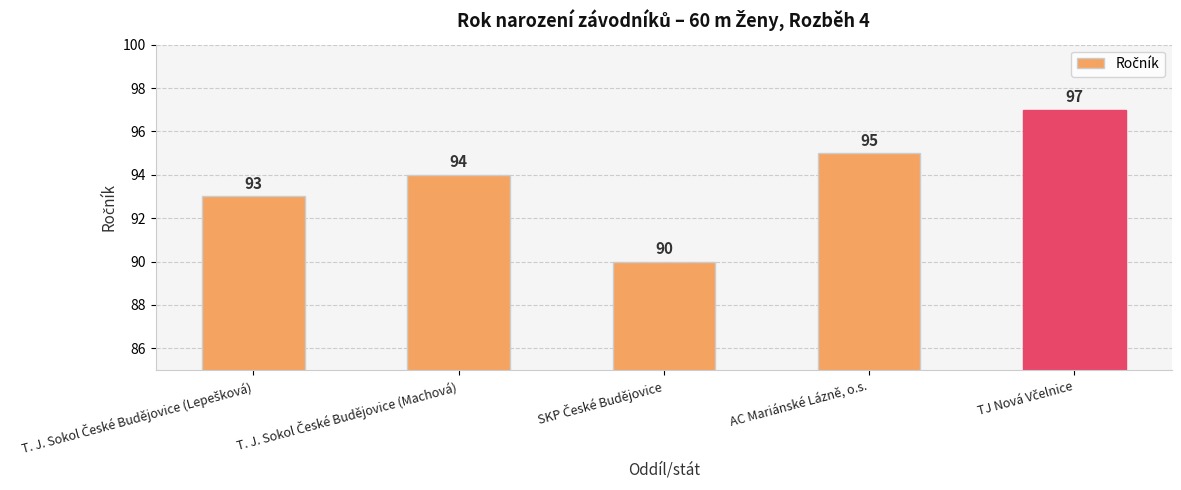

What position from the left is AC Mariánské Lázně, o.s.?

4